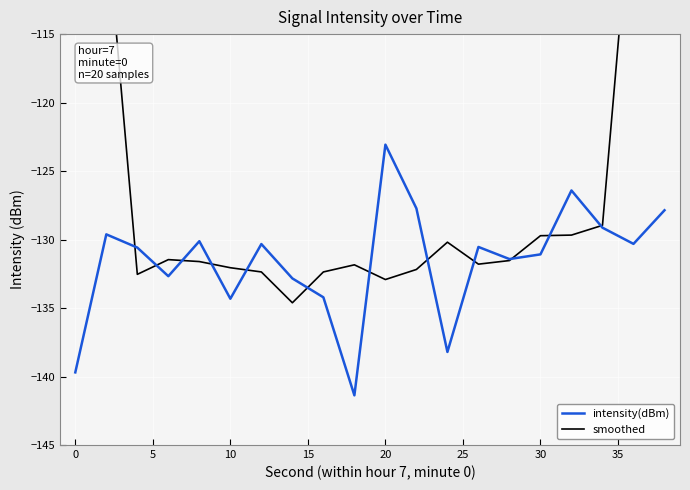

How many lines are shown in the chart?

2